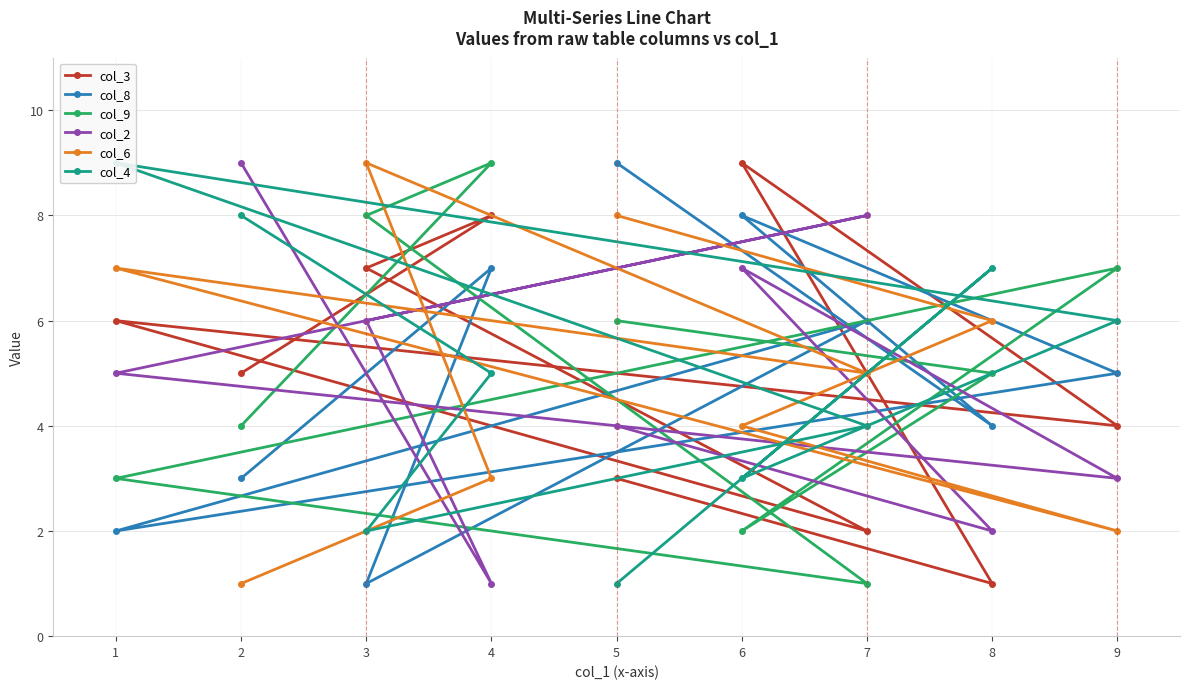

After their last crossing, which series has the higher values: col_9 or col_4?

col_4